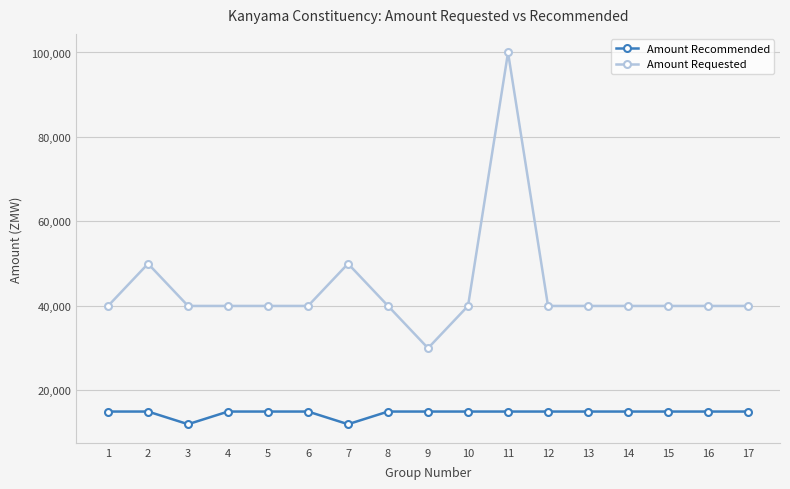

Is it true that Amount Recommended equals 6507 at 1?

False